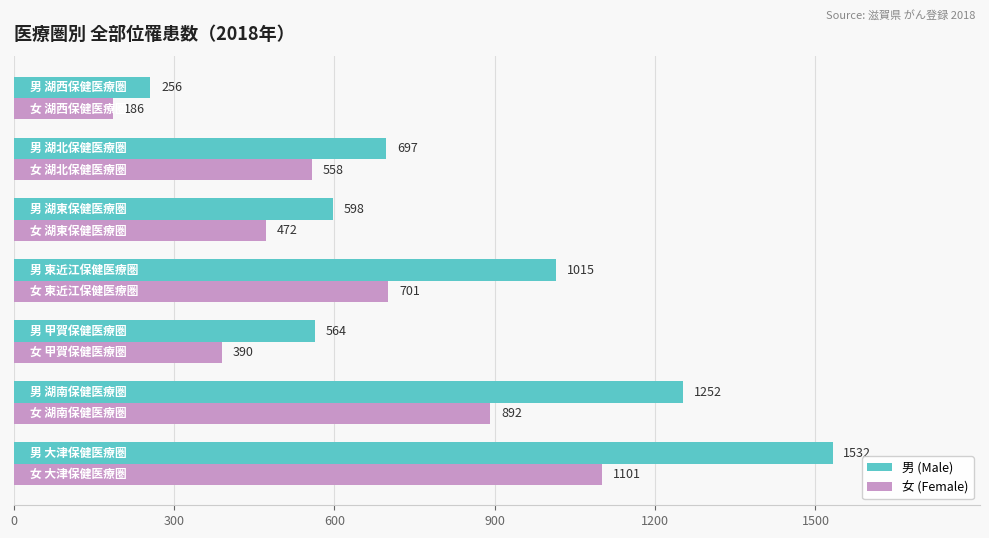

At how many categories does at least one series exceed 302?

6